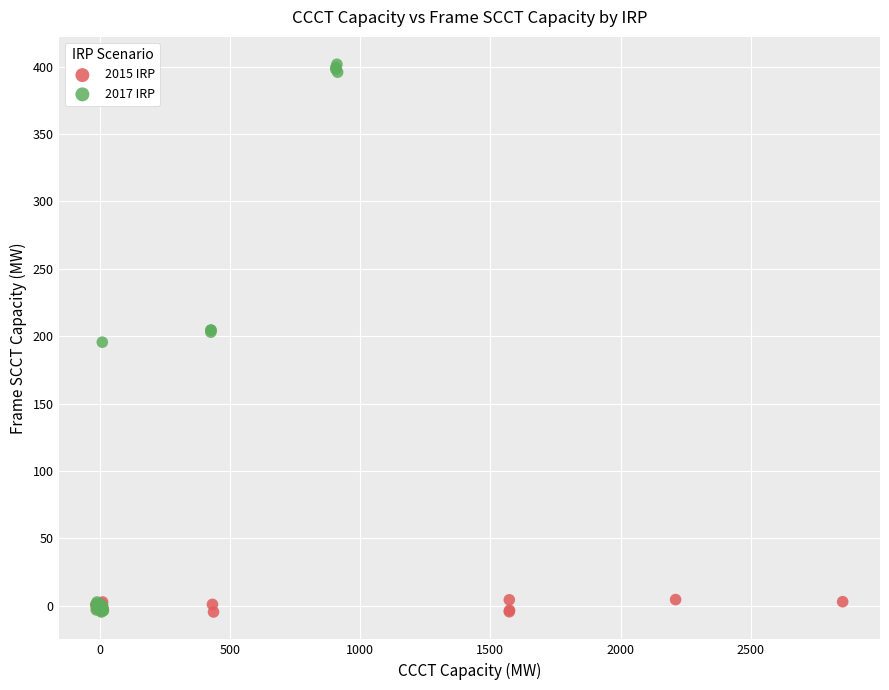

Which series reaches the maximum Y coordinate?

2017 IRP